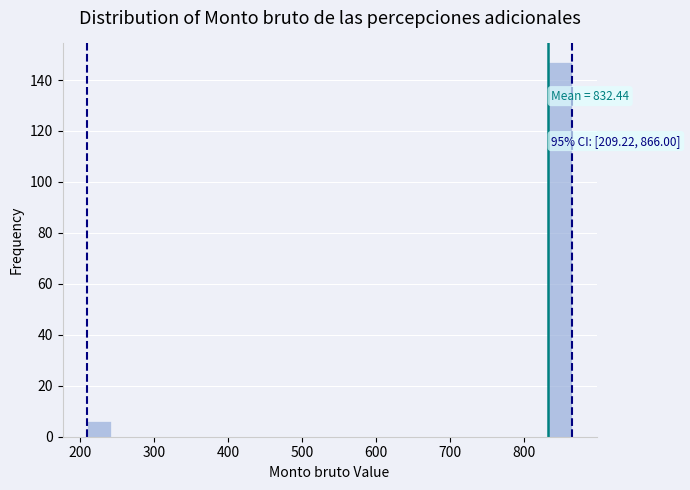

Around what value on the x-axis is the tallest bar? Give the approximate position of its centre, as read against the axis.

850